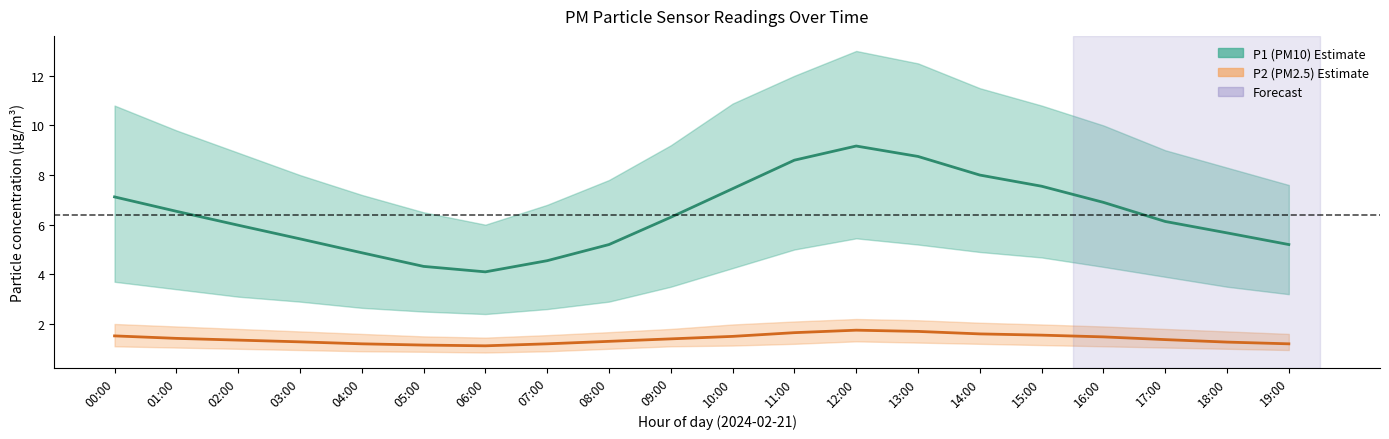

Reading right to left, transcribe all the data shown in this chart.

P1: 5.2	5.7	6.1	6.9	7.5	8.0	8.8	9.2	8.6	7.5	6.3	5.2	4.5	4.1	4.3	4.9	5.4	6.0	6.5	7.1
P1_upper: 7.6	8.3	9.0	10.0	10.8	11.5	12.5	13.0	12.0	10.9	9.2	7.8	6.8	6.0	6.5	7.2	8.0	8.9	9.8	10.8
P1_lower: 3.2	3.5	3.9	4.3	4.7	4.9	5.2	5.5	5.0	4.2	3.5	2.9	2.6	2.4	2.5	2.6	2.9	3.1	3.4	3.7
P2: 1.2	1.3	1.4	1.5	1.6	1.6	1.7	1.8	1.6	1.5	1.4	1.3	1.2	1.1	1.1	1.2	1.3	1.4	1.4	1.5
P2_upper: 1.6	1.7	1.8	1.9	2.0	2.0	2.1	2.2	2.1	2.0	1.8	1.7	1.6	1.4	1.5	1.6	1.7	1.8	1.9	2.0
P2_lower: 0.9	1.0	1.1	1.1	1.1	1.2	1.2	1.3	1.2	1.1	1.1	1.0	0.9	0.8	0.9	0.9	0.9	1.0	1.1	1.1